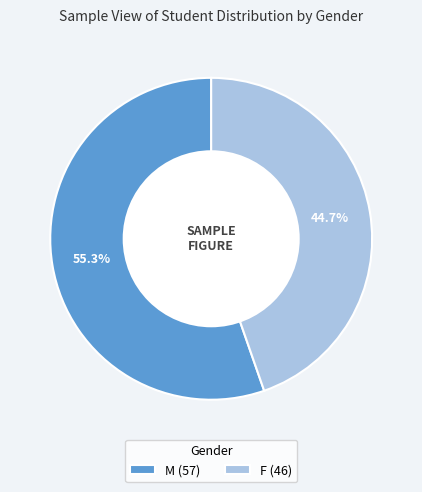

Which slice is the smallest?

F